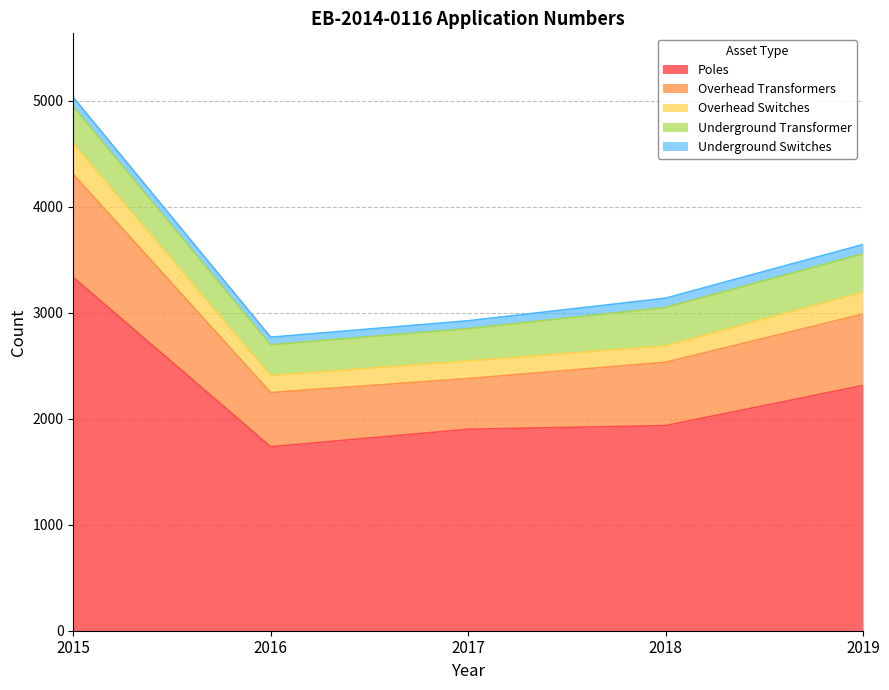

Is the value of Overhead Switches at 2017 greater than the value of Overhead Transformers at 2019?

No